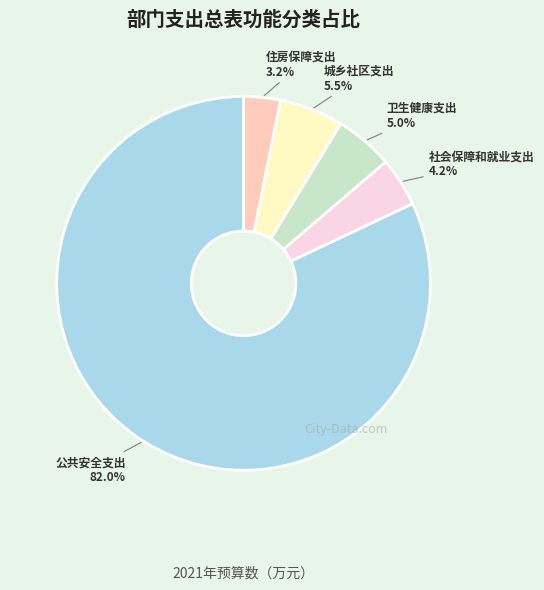

How many segments does this pie chart have?

5